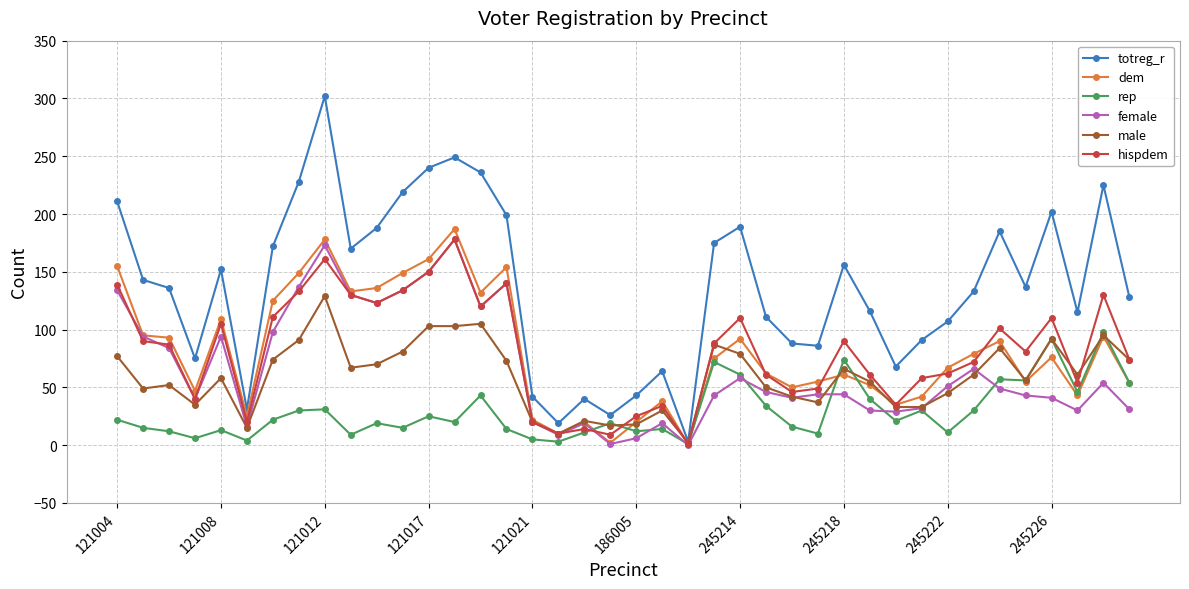

How many values in the rep series are below 21?

20